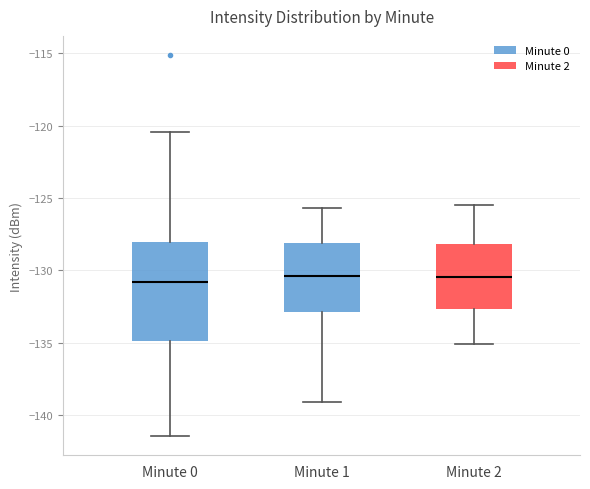

Where does the lower whisker of the box for Minute 2 end on the y-axis? The values are not printed on the chart, so give them approximately, as read against the axis.

-135.0